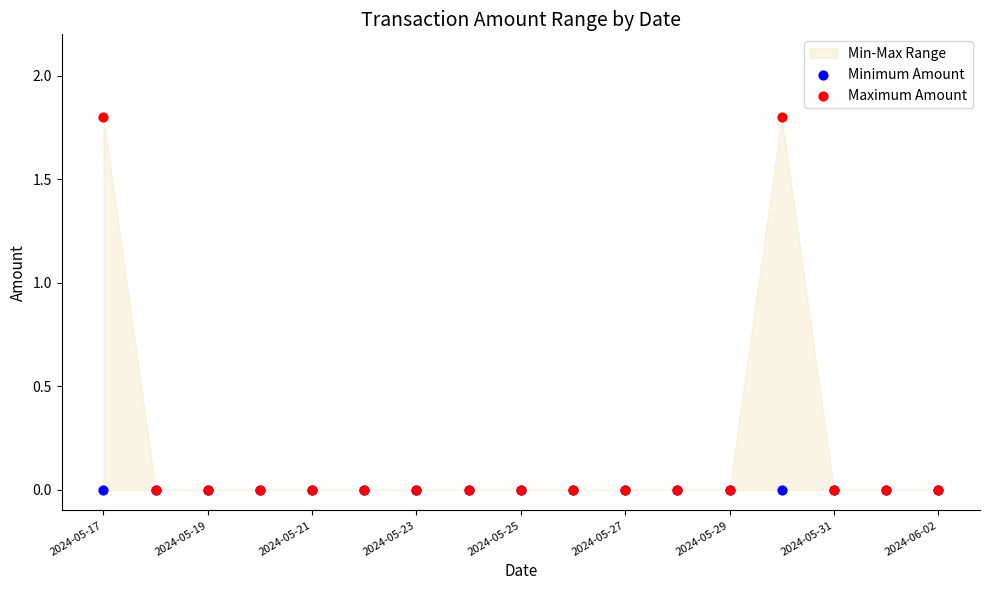

Which series reaches the maximum Y coordinate?

Maximum Amount